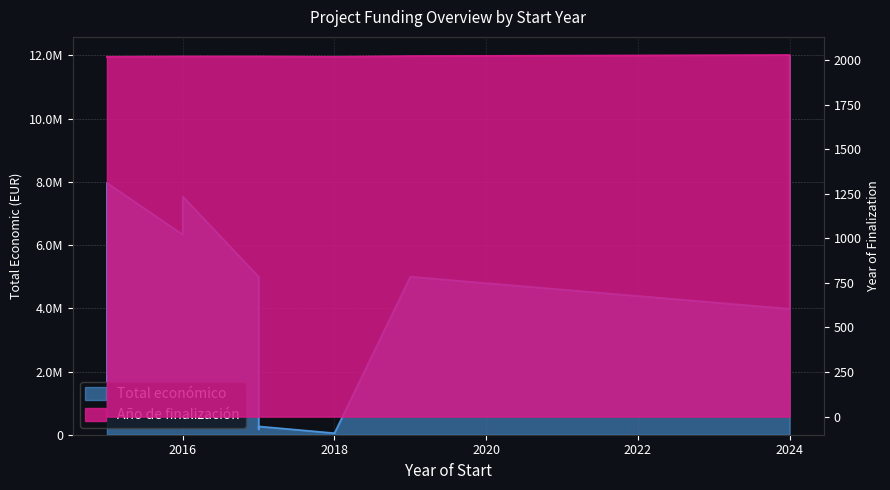

True or false: Ano de finalizacion has a value of 2028 at 2024.

True